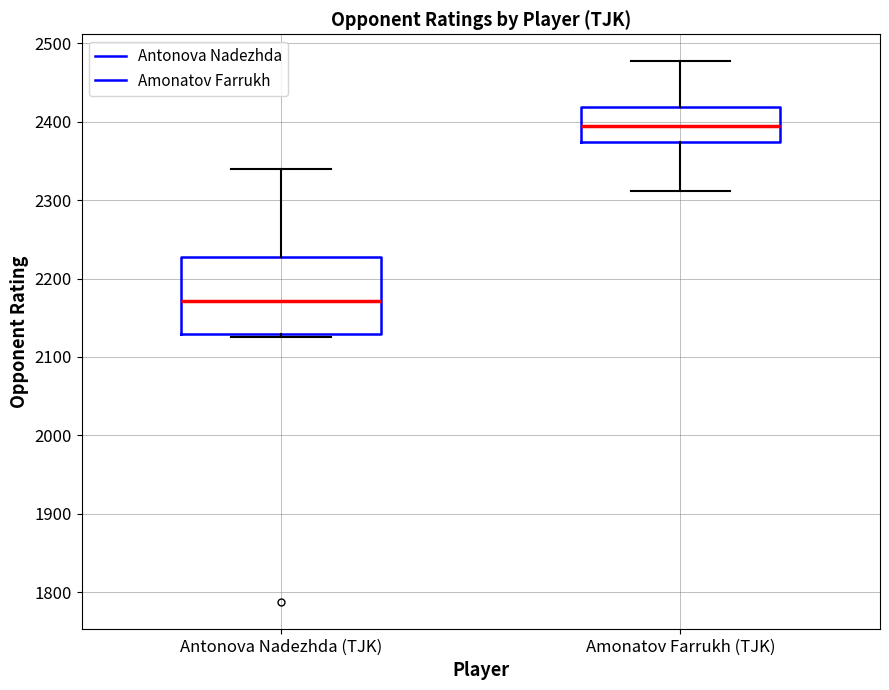

Where does the median line of the box for Antonova Nadezhda (TJK) sit on the y-axis? The values are not printed on the chart, so give them approximately, as read against the axis.

2170